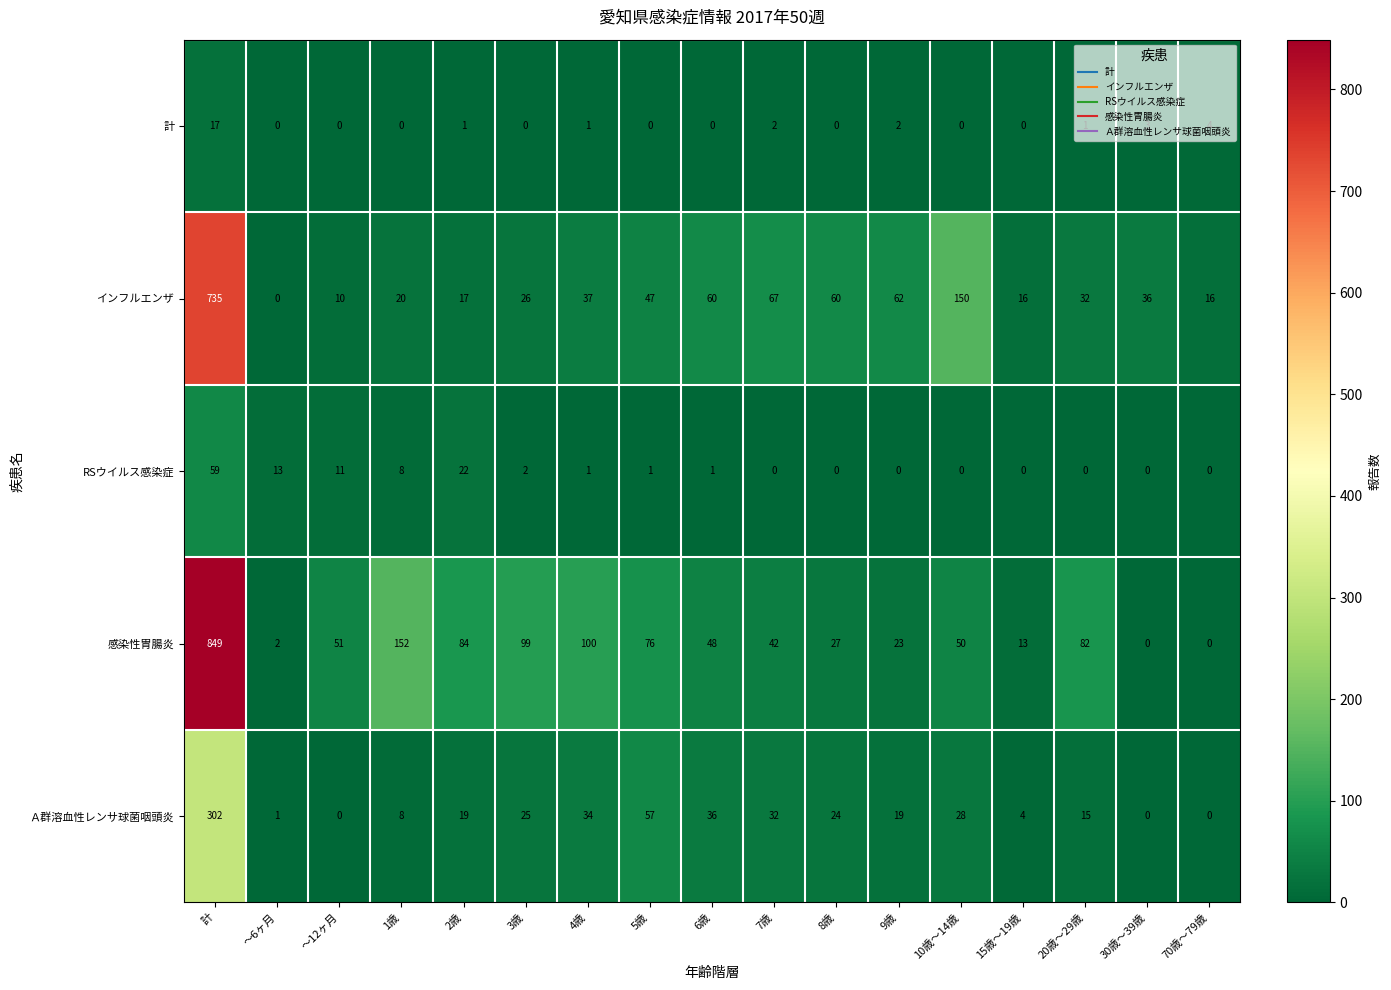

At which label is インフルエンザ closest to 367?

10歳～14歳